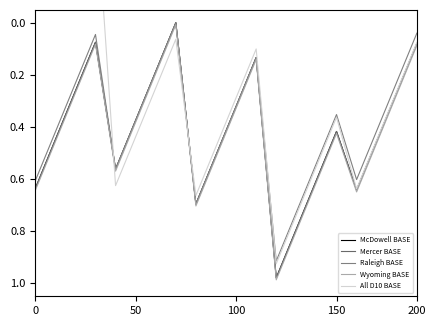

What is the sum of the Raleigh BASE values at 13 and 100?

1.0